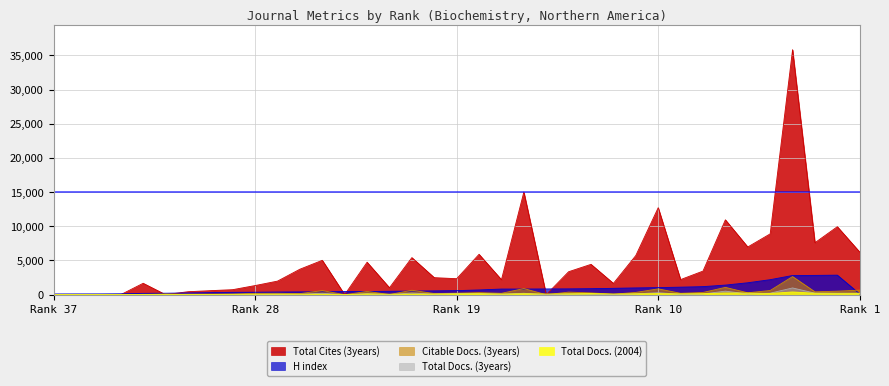

How many data points in H index are less than 556?

18